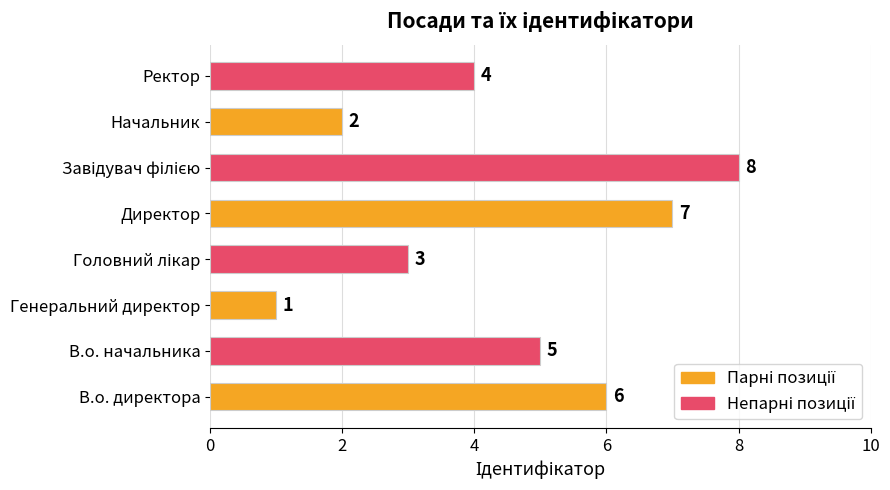

True or false: the data shows 3 at В.о. начальника.

False